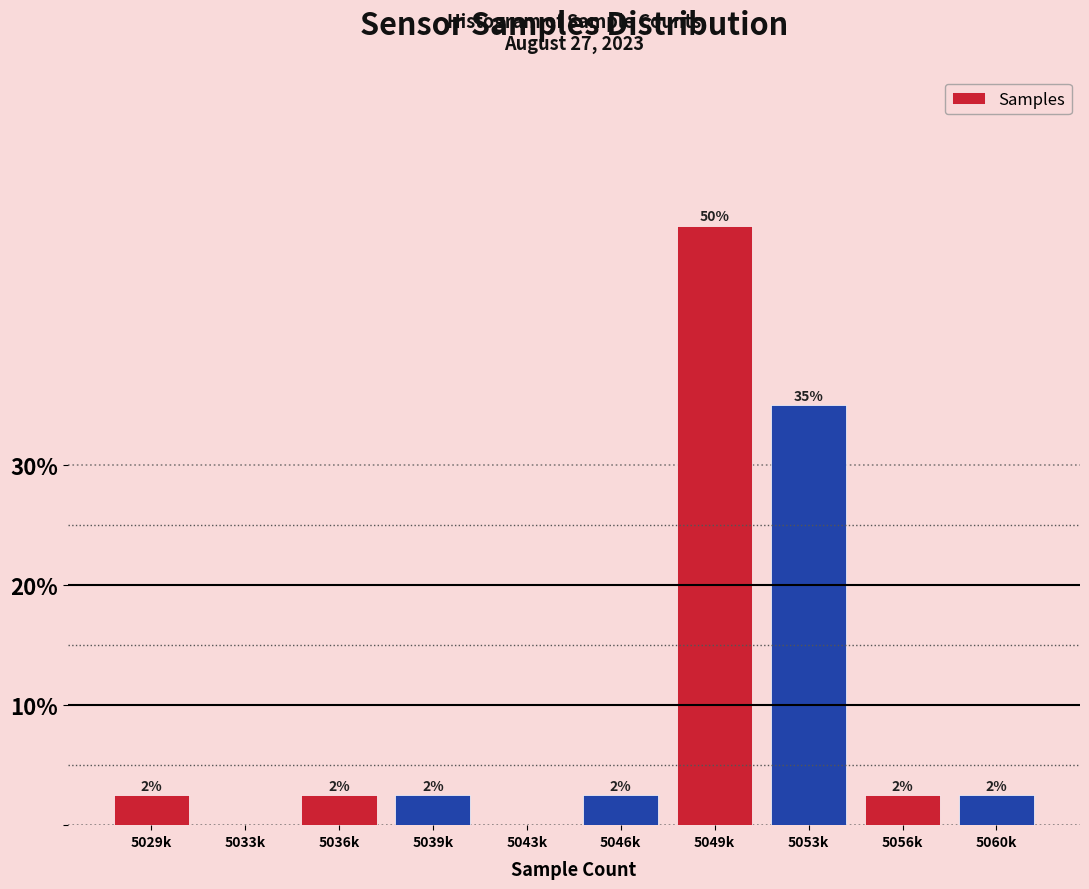

Are the bars horizontal?

No